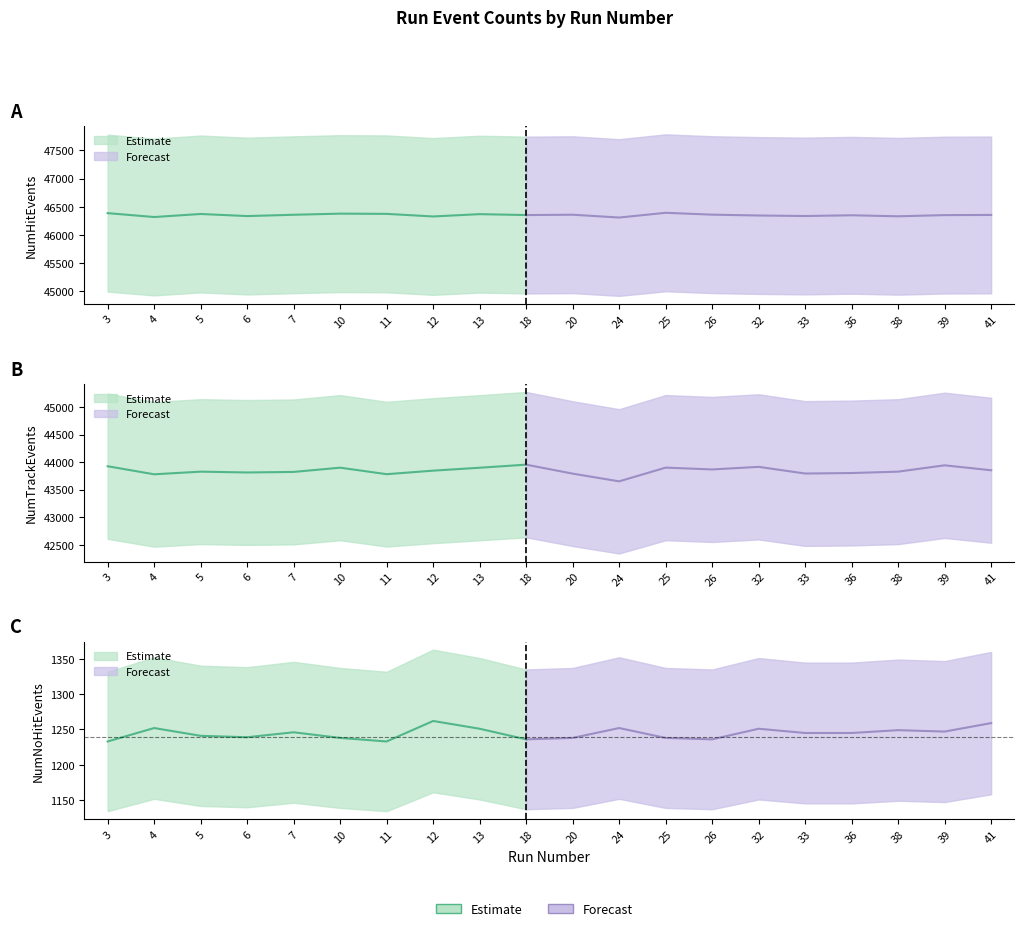

How many lines are shown in the chart?

3